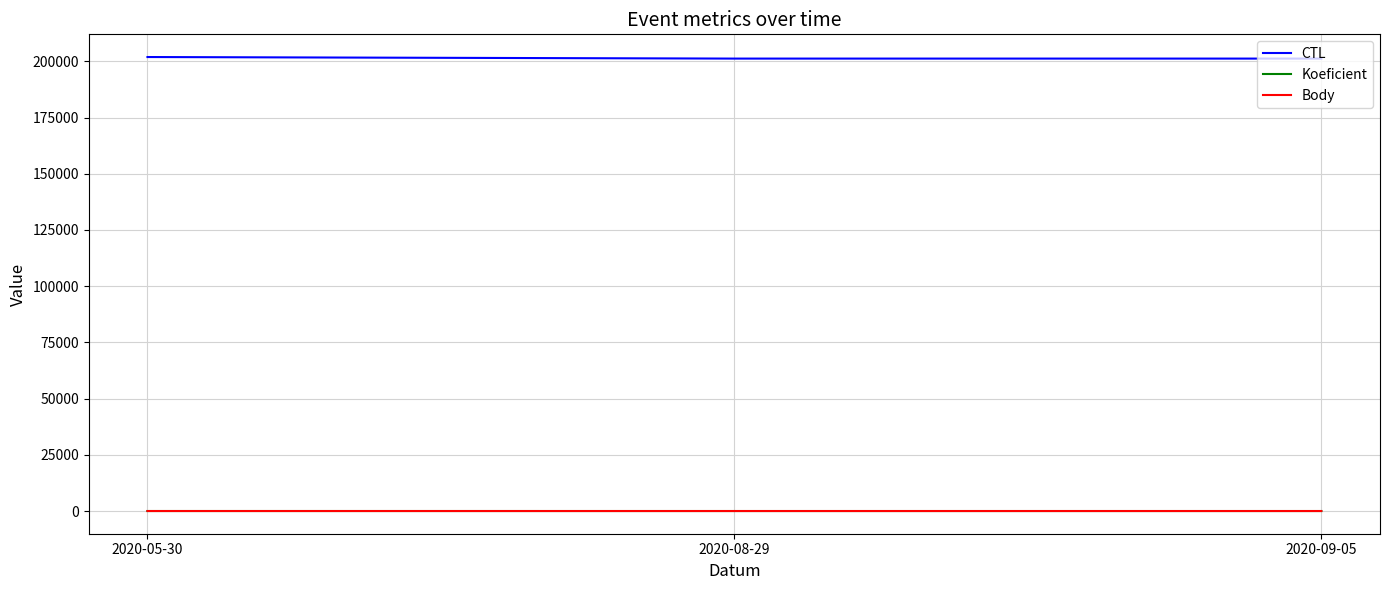

Which series has the largest total across all categories?

CTL